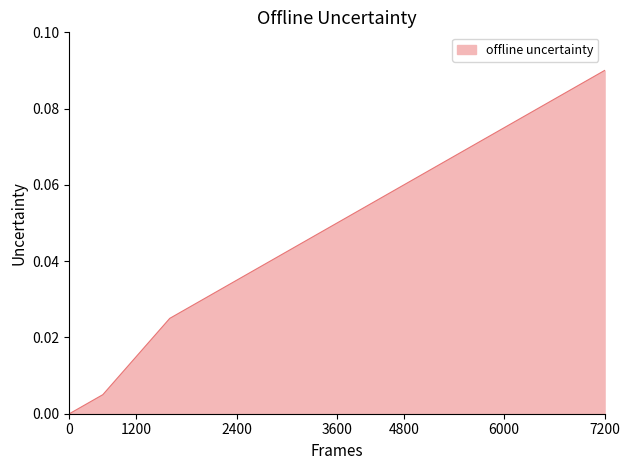

Does the chart have visible grid lines?

No